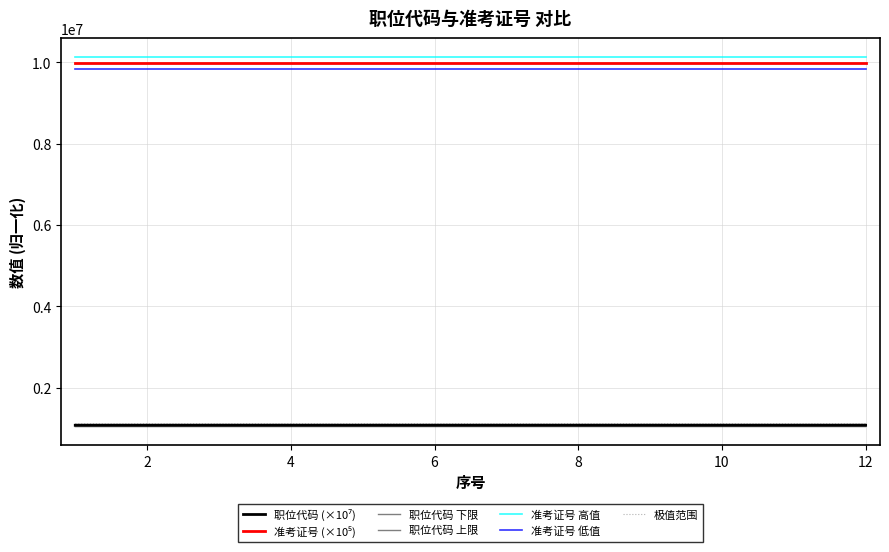

Does the chart have visible grid lines?

Yes